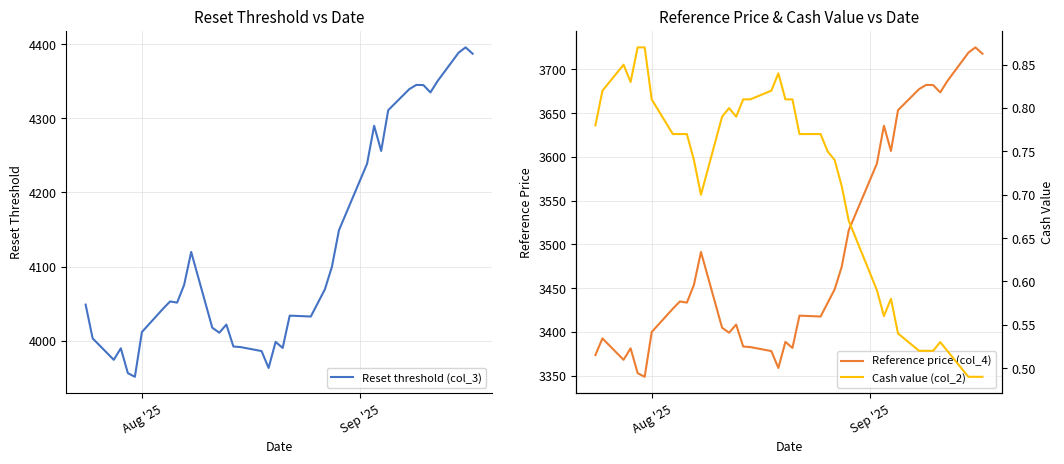

What is the minimum value for Reset threshold (col_3)?

3951.3